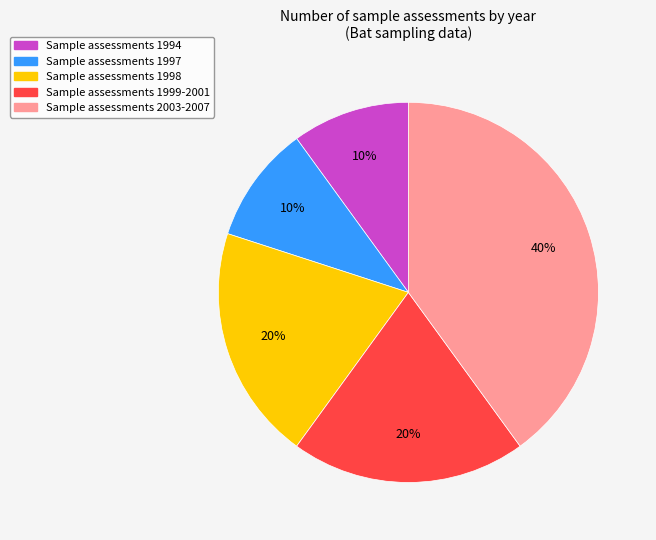

The Sample assessments 1997 slice represents 10% of the pie. True or false?

True